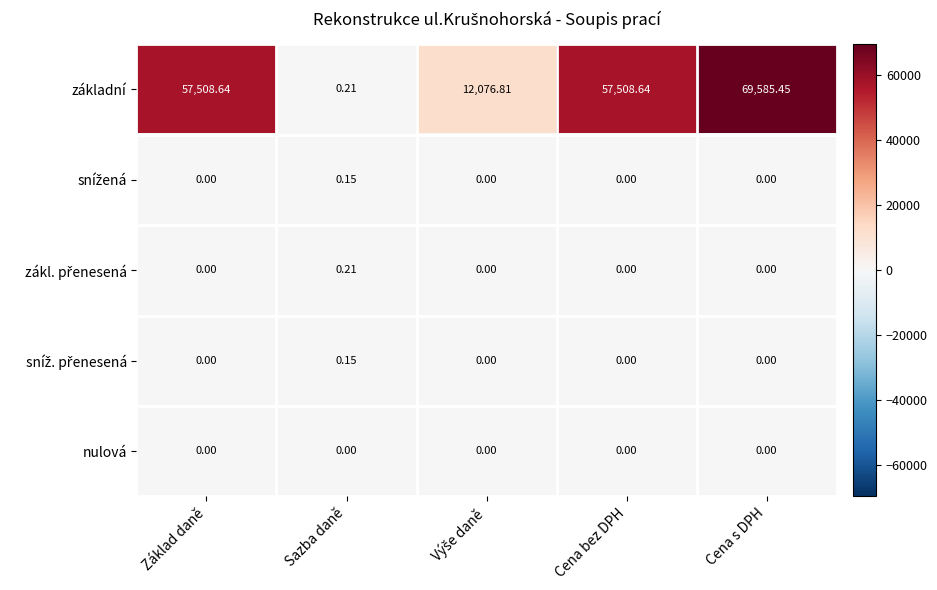

Between Sazba daně and Cena bez DPH, which series saw the biggest shift?

základní